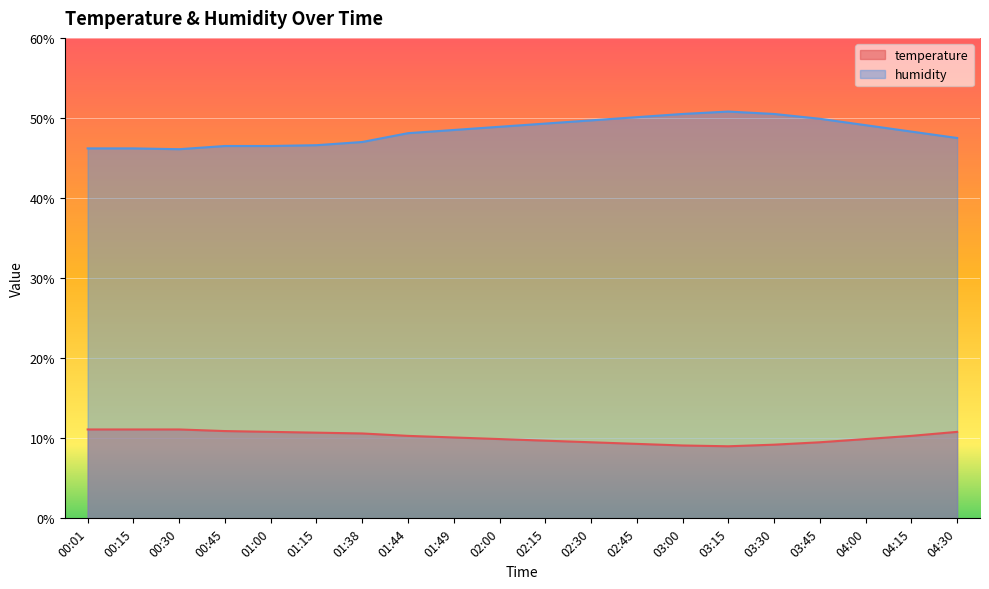

True or false: humidity and temperature cross at least once.

False